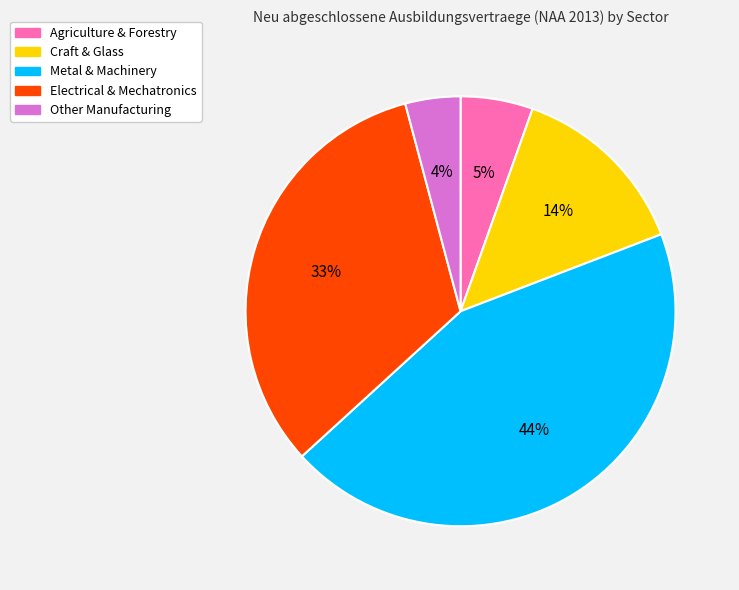

To the nearest percent, what is the average slice percentage?

20%